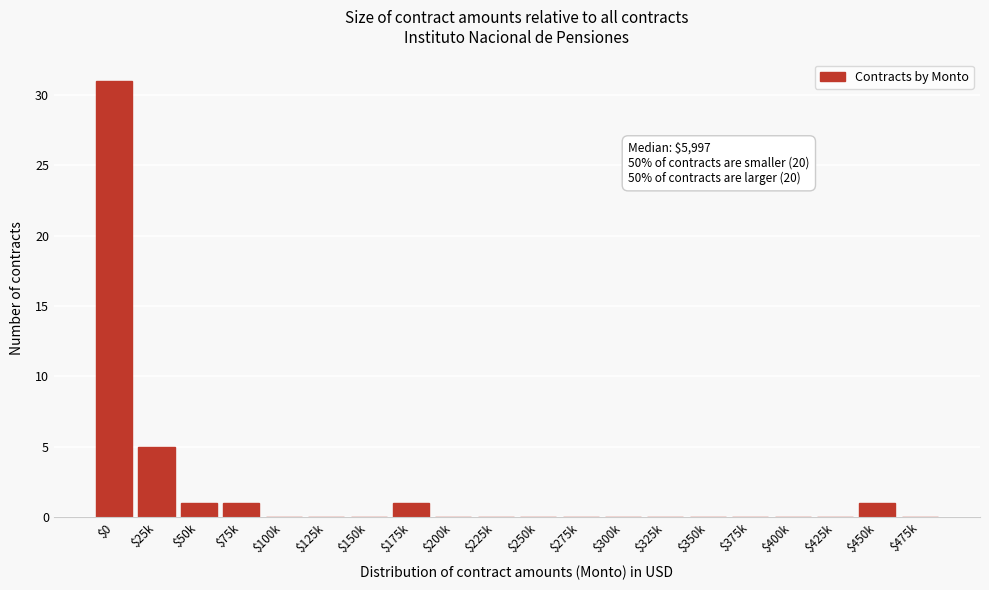

Is it true that the value at $175k is 1?

True